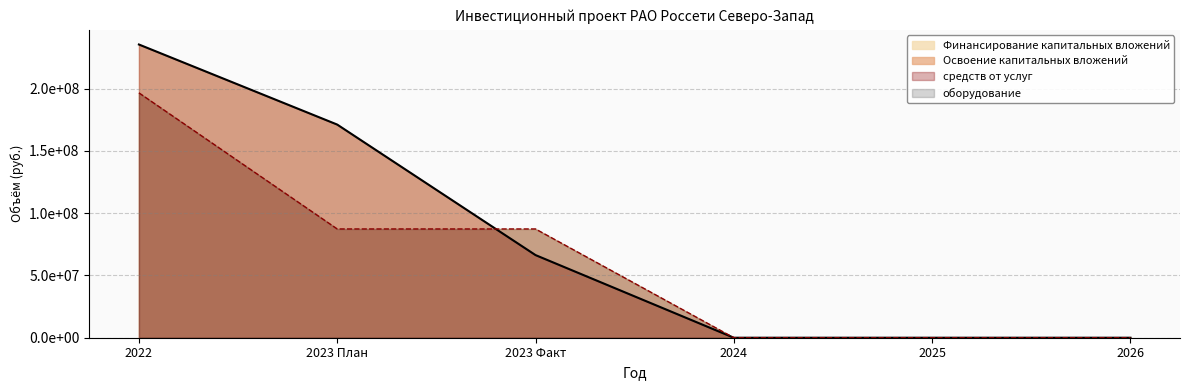

Does the chart display data point markers on the line(s)?

No